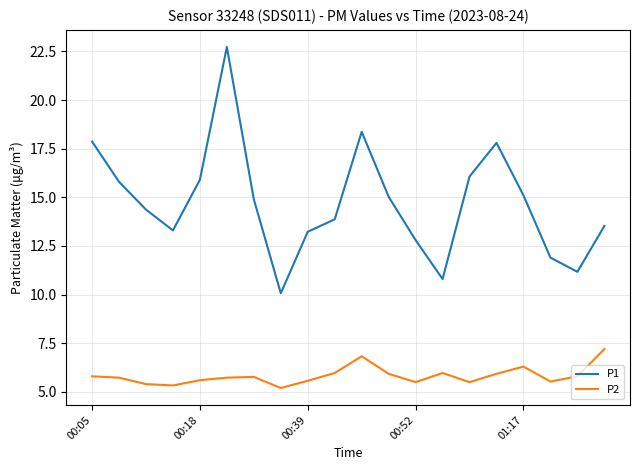

What is the maximum value for P2?

7.2